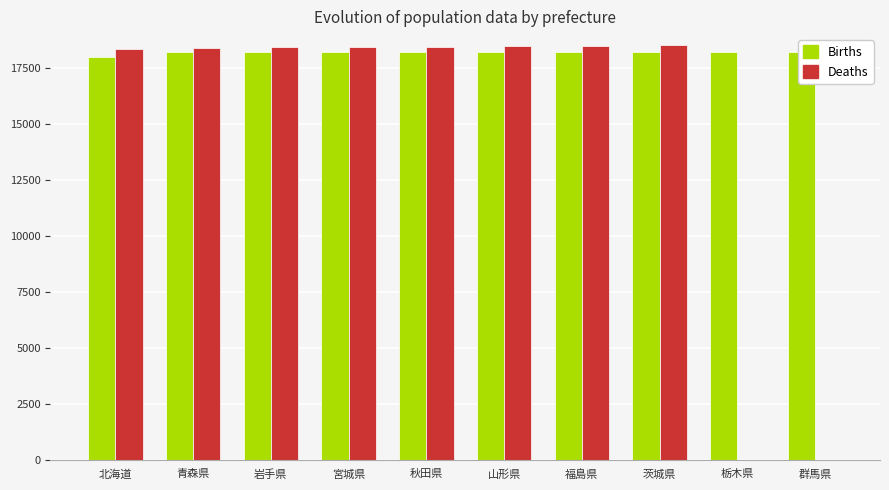

What is the label of the 6th bar from the right?

秋田県